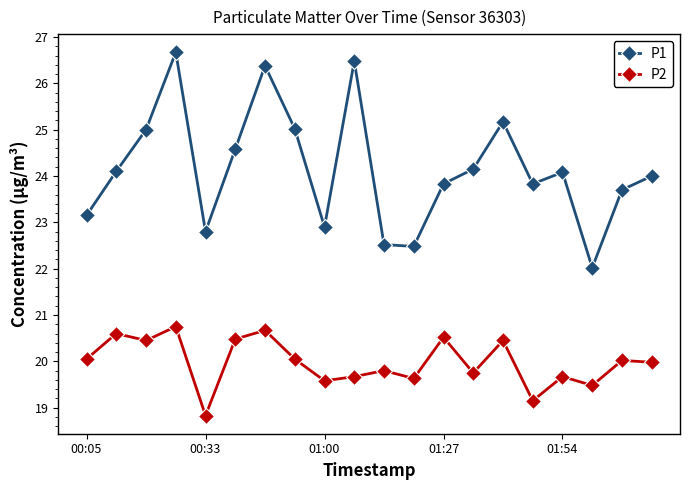

What is the average value of the P1 series?

24.1